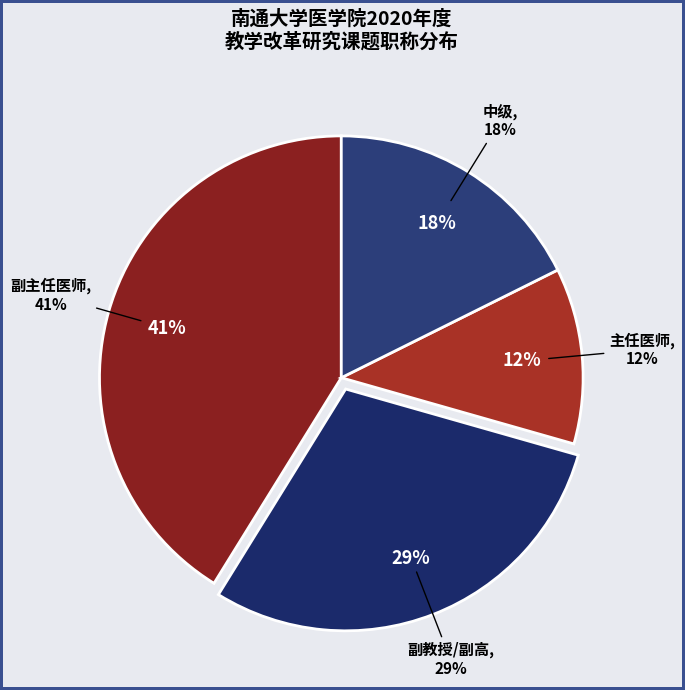

Does 中级 account for over 50% of the chart?

No